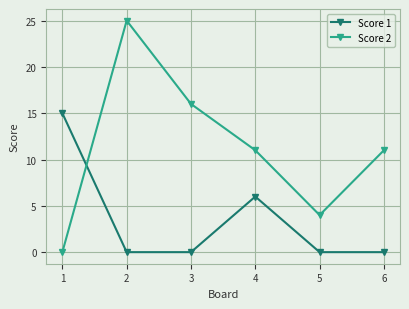

What is the maximum value shown in the chart?

25